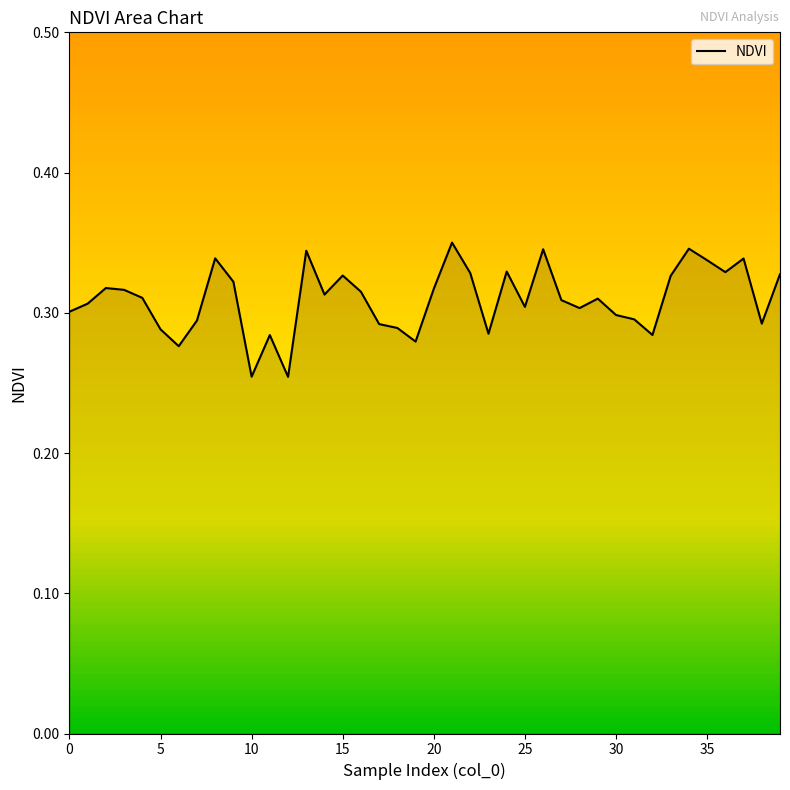

The chart shows a value of 0.5 at 15. True or false?

False